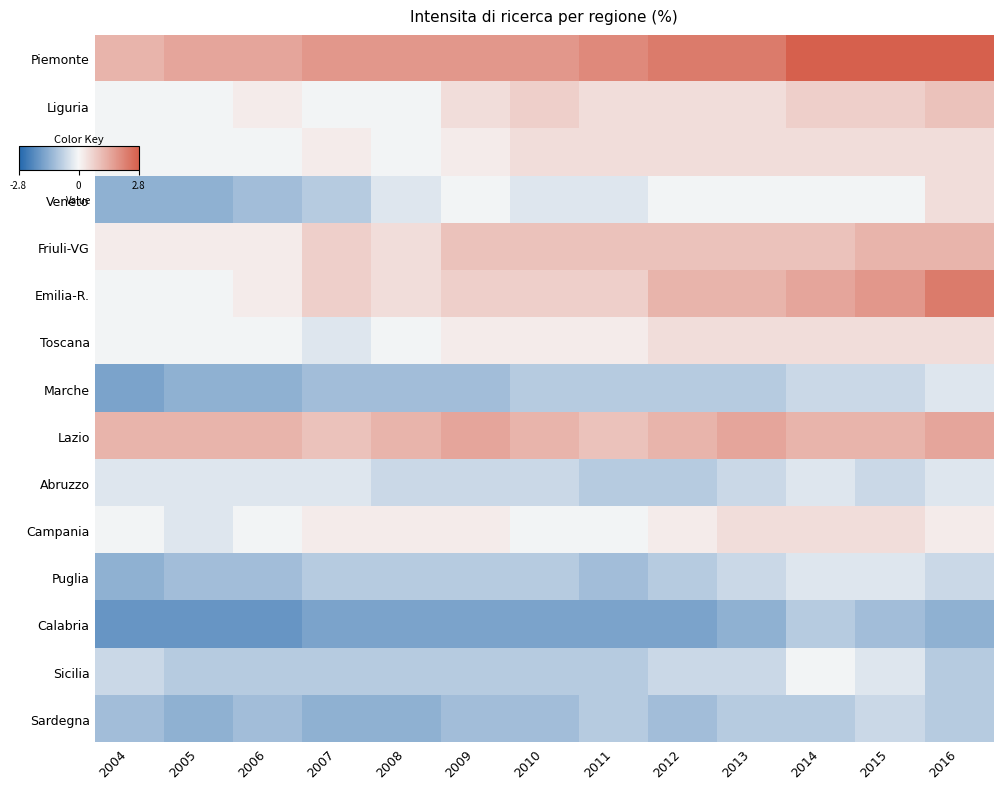

Between 2009 and 2015, which series saw the biggest shift?

Emilia-R.